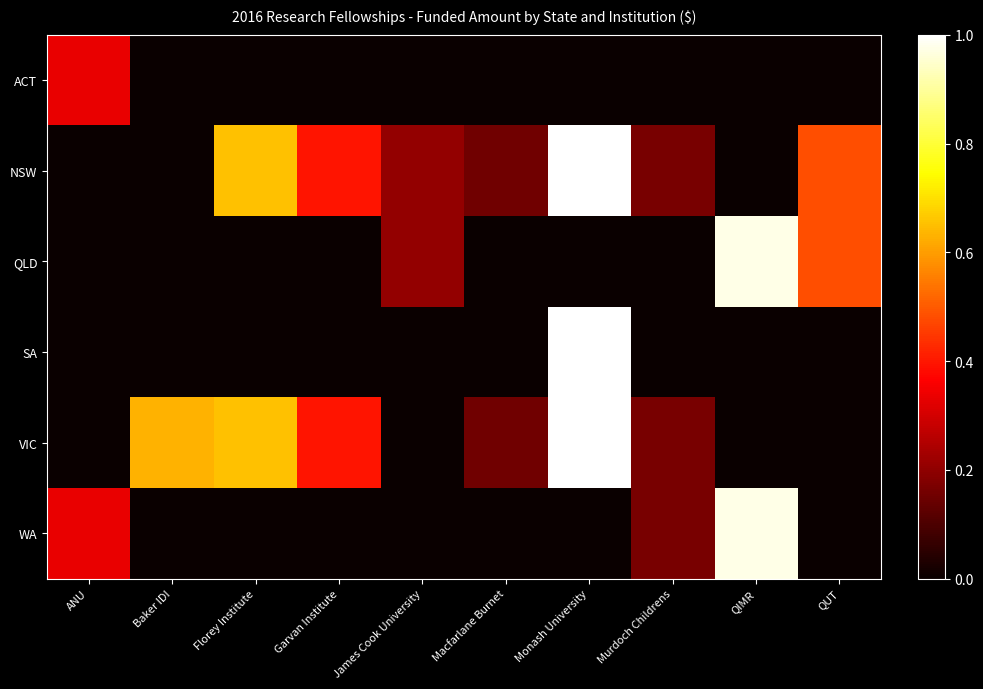

At how many categories does at least one series exceed 0?

10